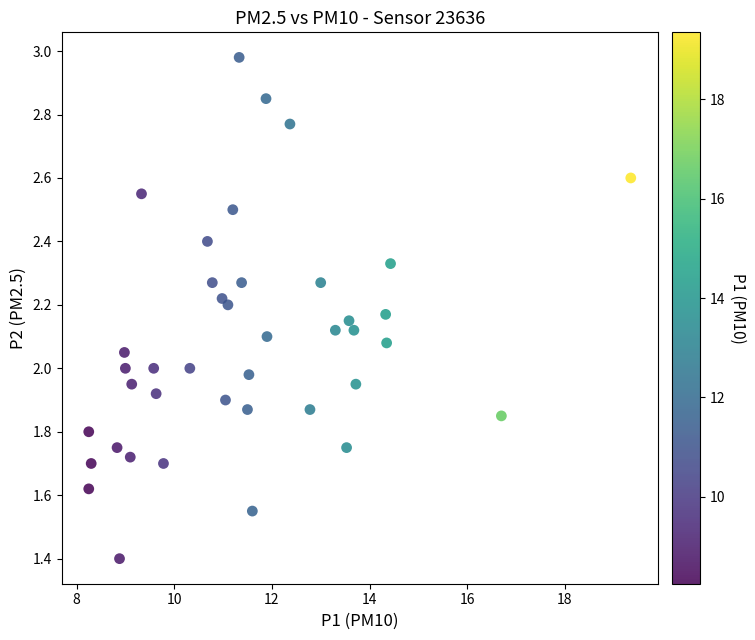

What is the range of X values (max minus min)?

11.1